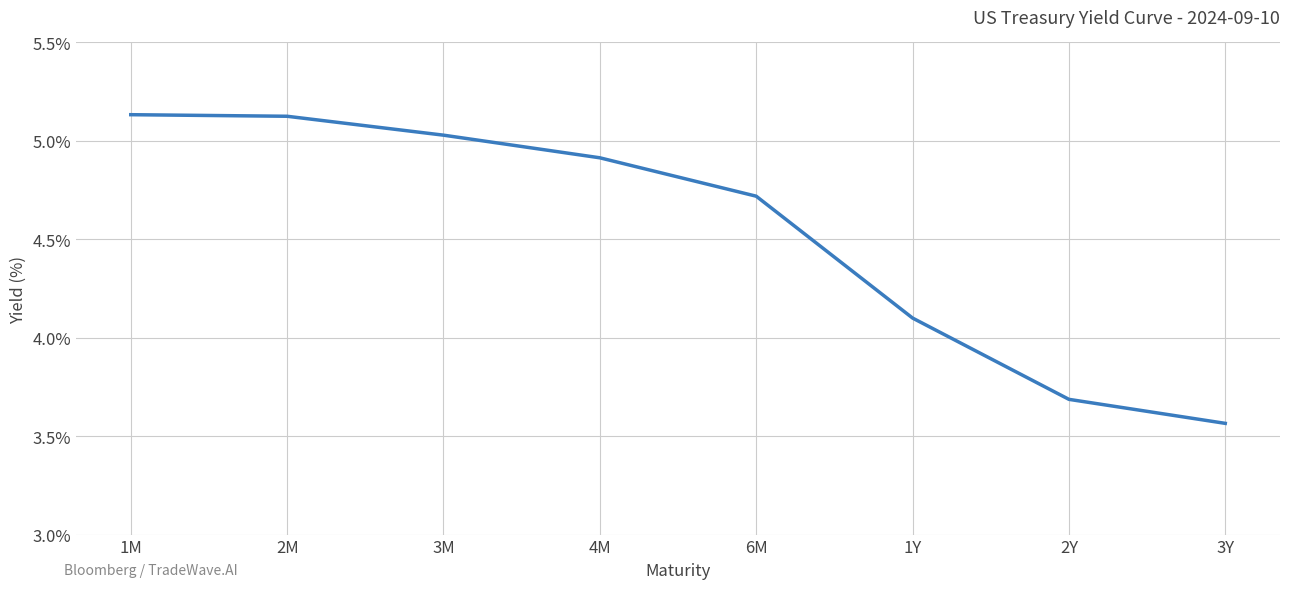

Does the chart display data point markers on the line(s)?

No